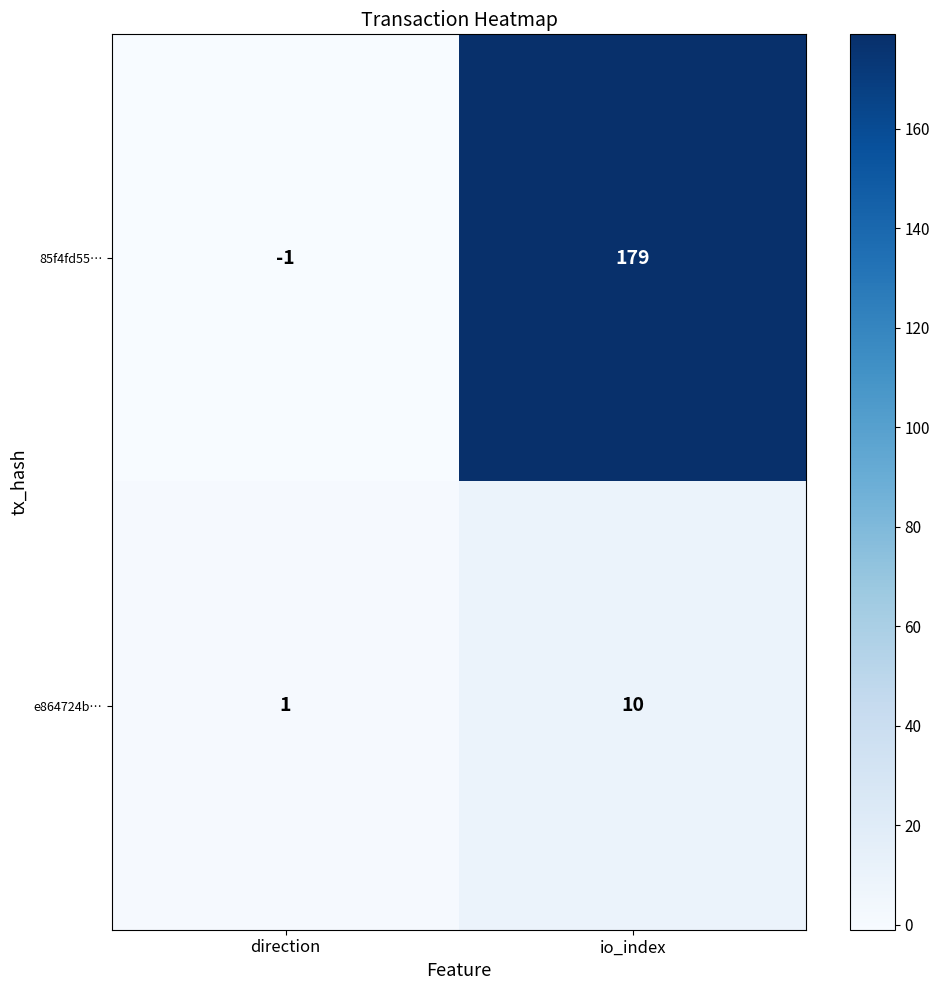

What is the greatest value displayed?

179